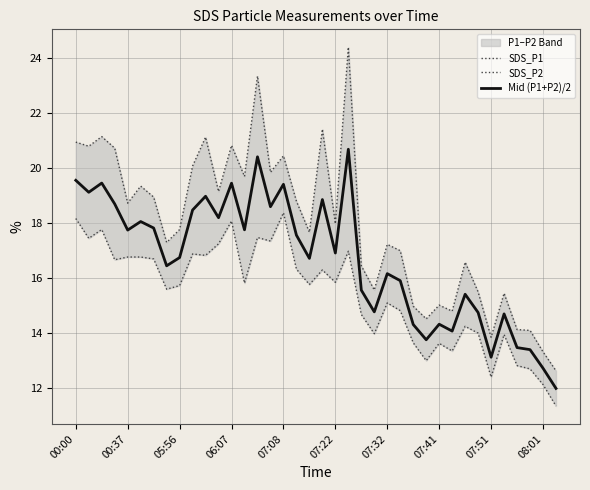

What is the difference between the highest and lowest values at 22?

1.8